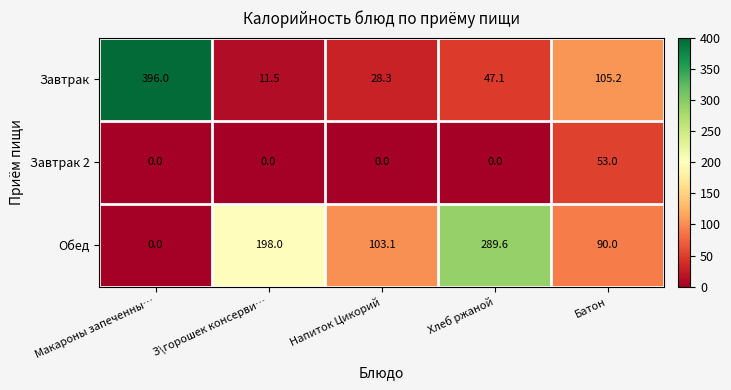

Reading left to right, transcribe all the data shown in this chart.

Завтрак: 396.0	11.5	28.3	47.1	105.2
Завтрак 2: 0.0	0.0	0.0	0.0	53.0
Обед: 0.0	198.0	103.1	289.6	90.0